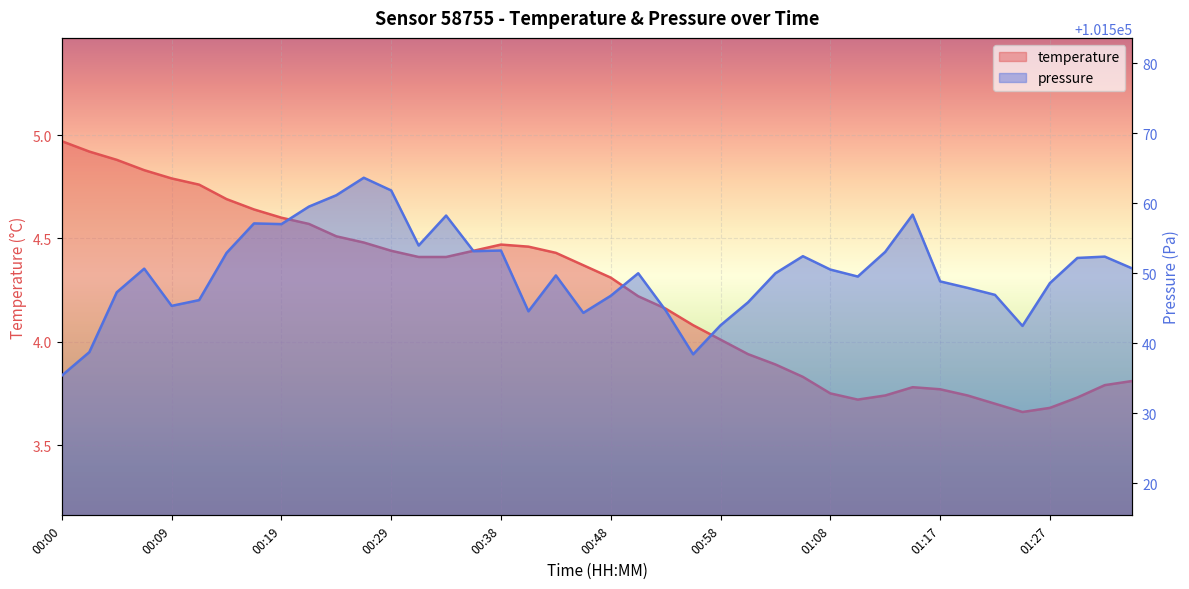

Reading left to right, list all the values displayed in this chart.

temperature: 00:00=5.0	00:02=4.9	00:04=4.9	00:07=4.8	00:09=4.8	00:12=4.8	00:14=4.7	00:17=4.6	00:19=4.6	00:21=4.6	00:24=4.5	00:26=4.5	00:29=4.4	00:31=4.4	00:34=4.4	00:36=4.4	00:38=4.5	00:41=4.5	00:43=4.4	00:46=4.4	00:48=4.3	00:51=4.2	00:53=4.2	00:55=4.1	00:58=4.0	01:00=3.9	01:03=3.9	01:05=3.8	01:08=3.8	01:10=3.7	01:12=3.7	01:15=3.8	01:17=3.8	01:20=3.7	01:22=3.7	01:25=3.7	01:27=3.7	01:29=3.7	01:32=3.8	01:34=3.8
pressure: 00:00=101535.4	00:02=101538.7	00:04=101547.3	00:07=101550.7	00:09=101545.3	00:12=101546.2	00:14=101552.9	00:17=101557.1	00:19=101557.0	00:21=101559.5	00:24=101561.2	00:26=101563.7	00:29=101561.8	00:31=101554.0	00:34=101558.2	00:36=101553.2	00:38=101553.2	00:41=101544.6	00:43=101549.7	00:46=101544.3	00:48=101546.8	00:51=101550.0	00:53=101544.7	00:55=101538.4	00:58=101542.6	01:00=101545.8	01:03=101550.0	01:05=101552.4	01:08=101550.5	01:10=101549.5	01:12=101553.1	01:15=101558.4	01:17=101548.8	01:20=101547.9	01:22=101546.9	01:25=101542.5	01:27=101548.6	01:29=101552.2	01:32=101552.4	01:34=101550.7